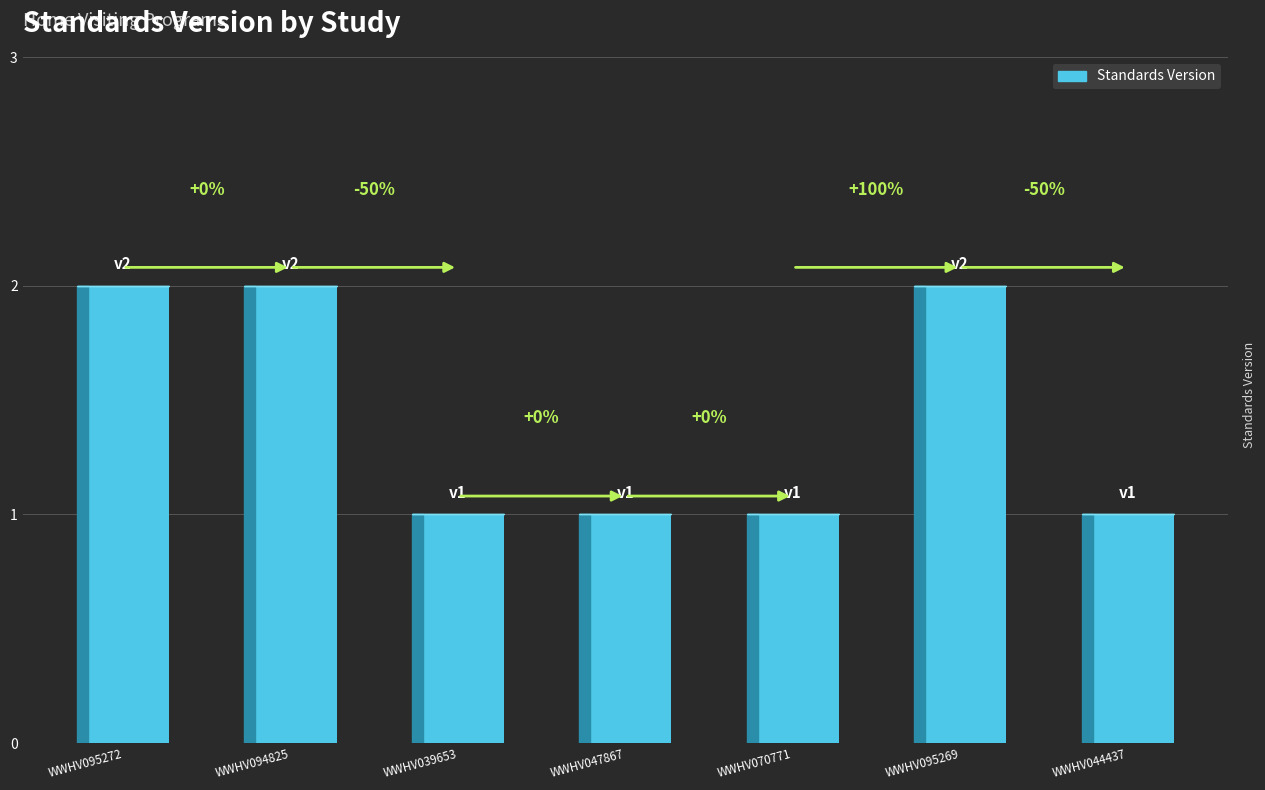

Are the bars horizontal?

No